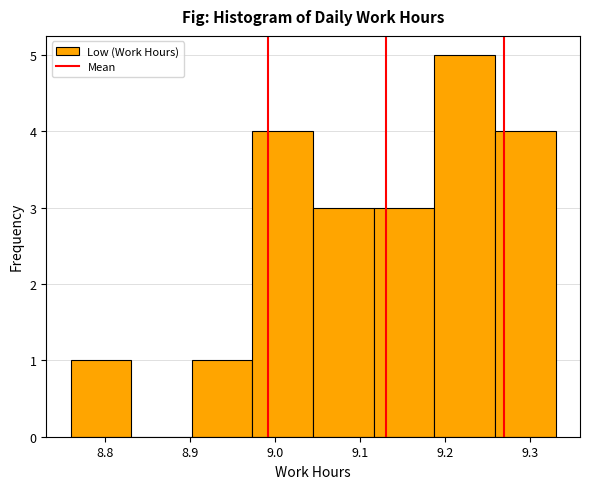

What is the height of the bar covering 9.12 to 9.19 on the x-axis? Neither the bar edges nor the heights are printed on the chart, so give them approximately, as read against the axes.

3